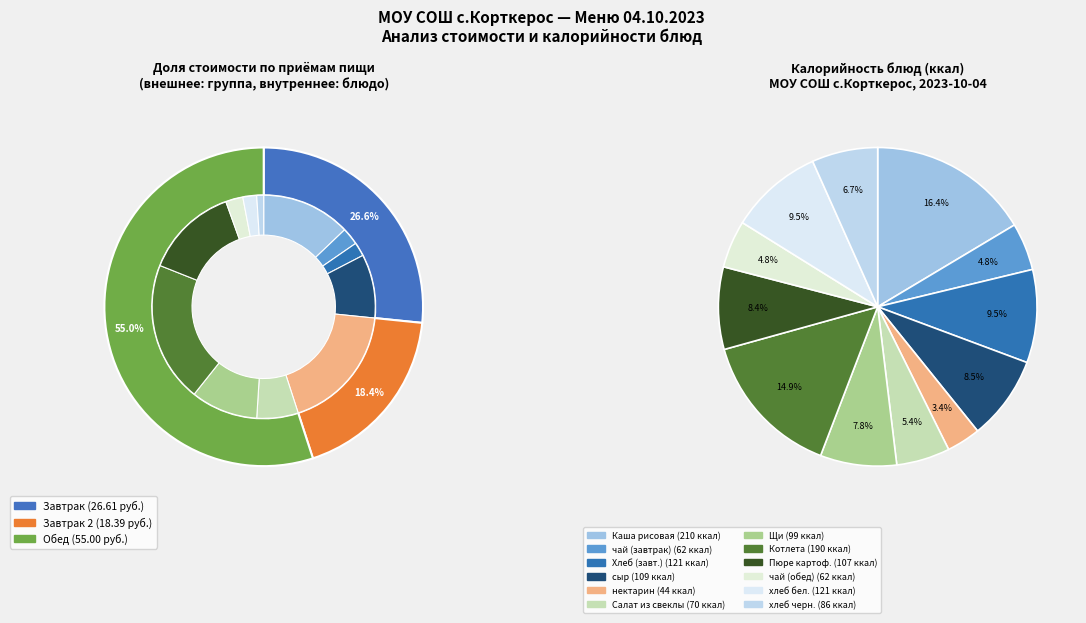

Count the number of slices in the pie.

12